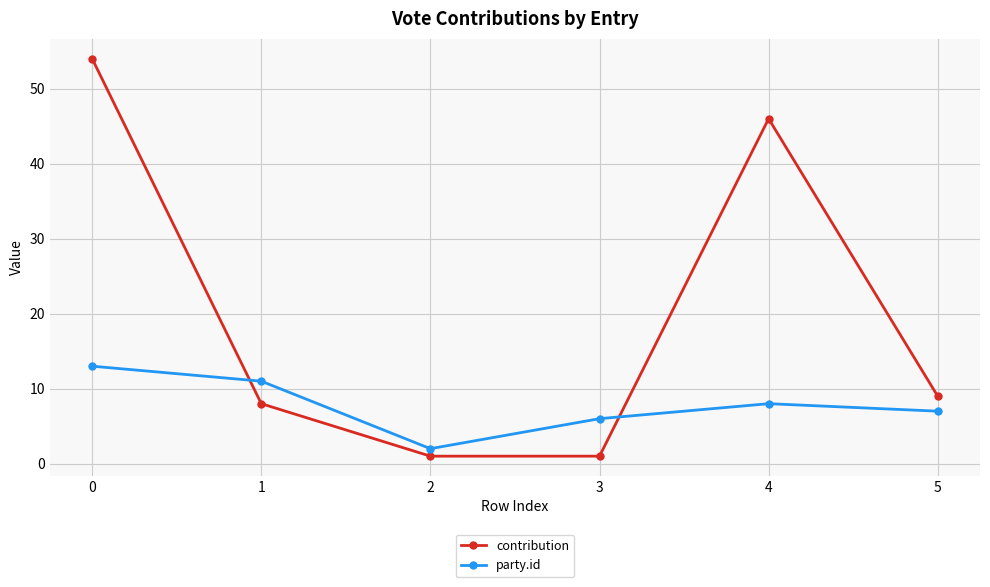

Where is the first local minimum for party.id?

2